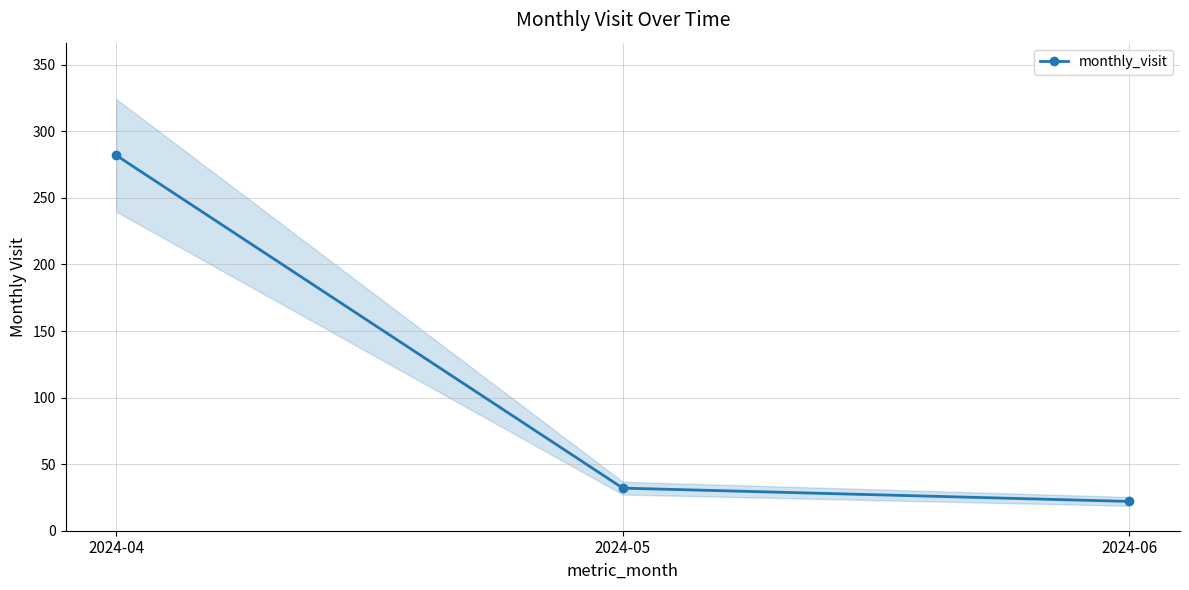

Reading left to right, extract all data points from this chart.

2024-04=282	2024-05=32	2024-06=22